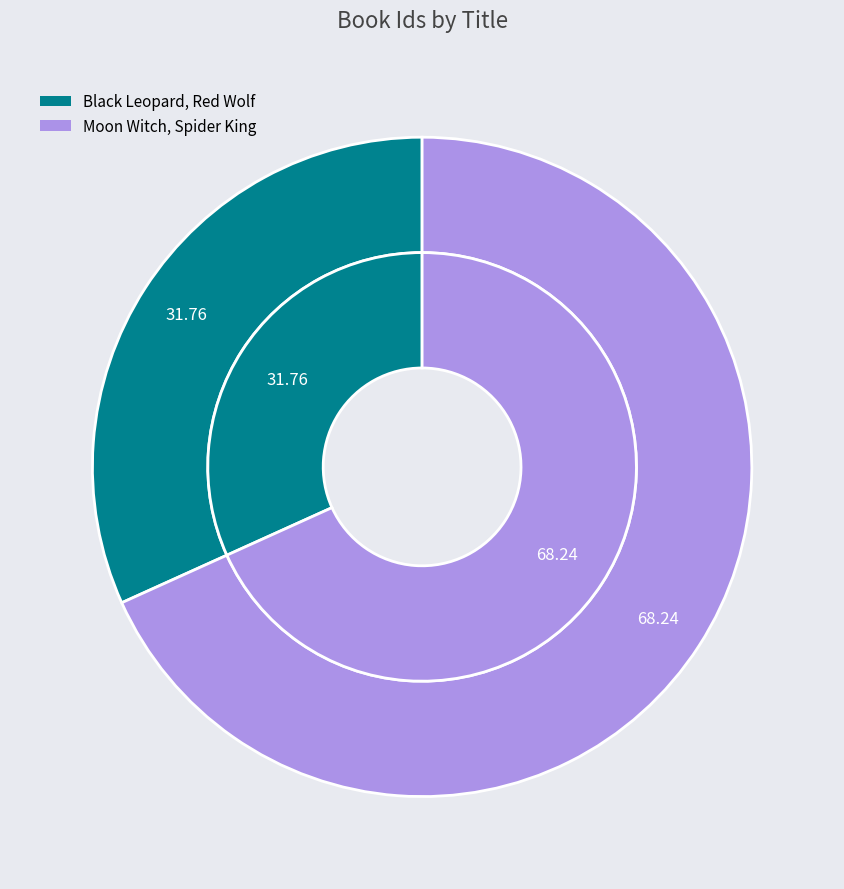

Rank the categories by value from highest to lowest.

Moon Witch, Spider King, Black Leopard, Red Wolf